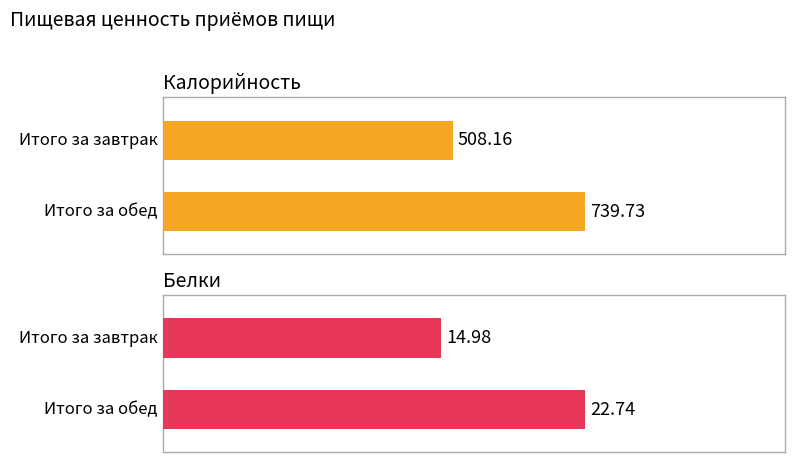

At which label does Калорийность first exceed 739?

Итого за обед